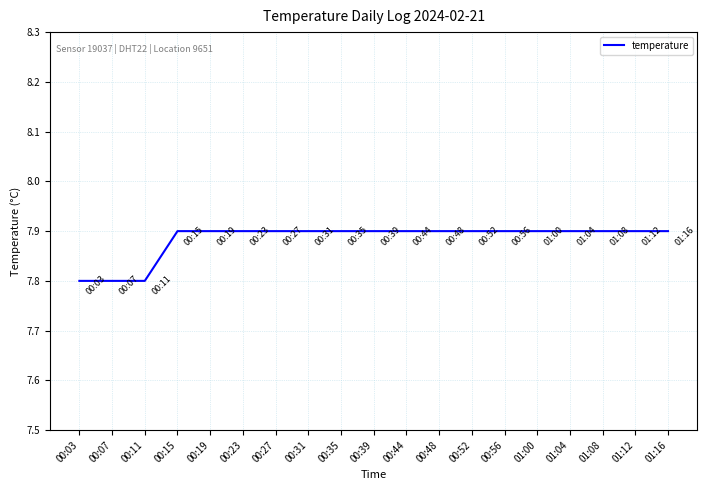

What is the smallest value displayed?

7.8